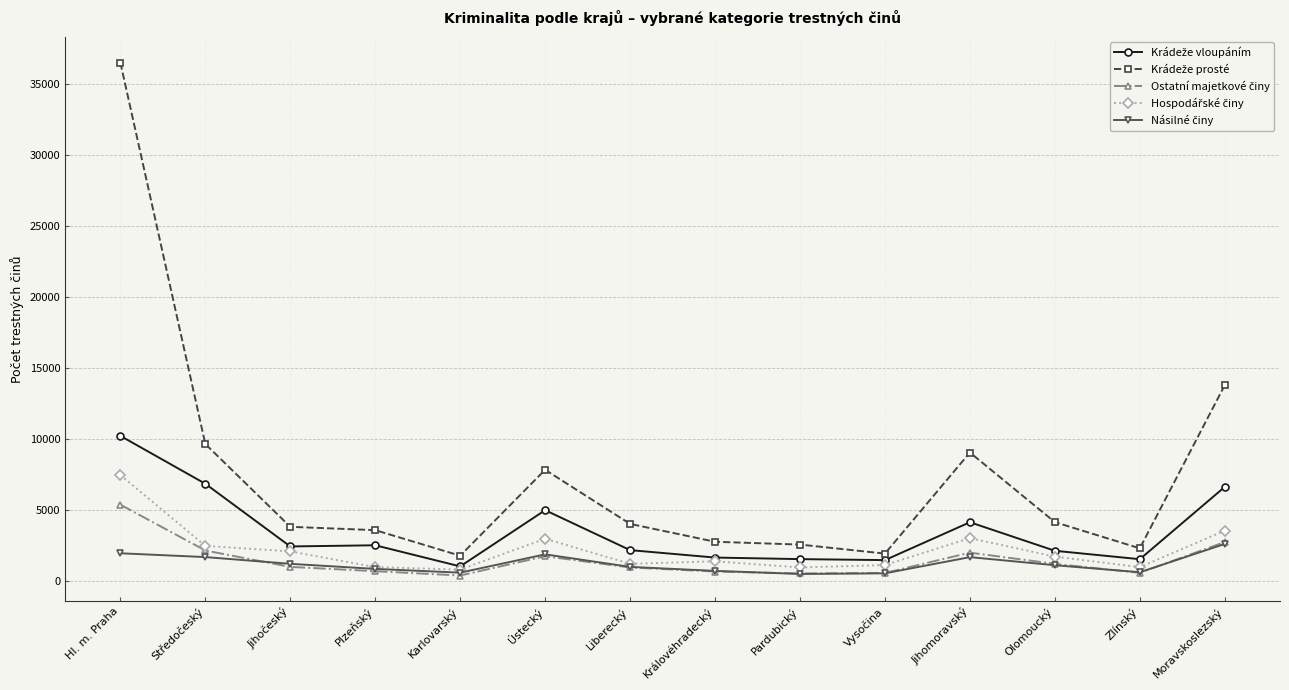

At which category is the sum across all series the highest?

Hl. m. Praha